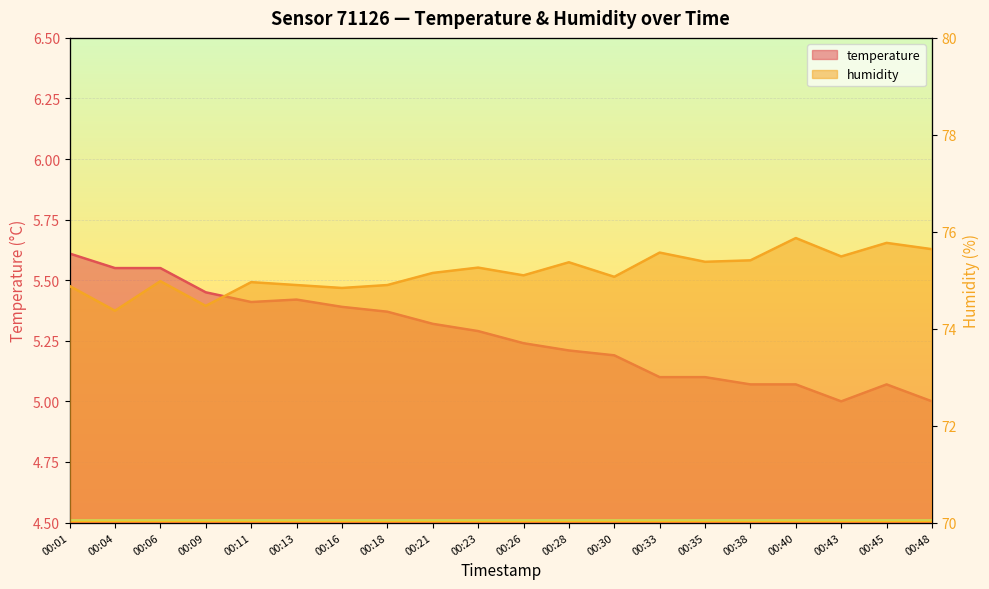

Between 00:18 and 00:23, which series saw the biggest shift?

humidity